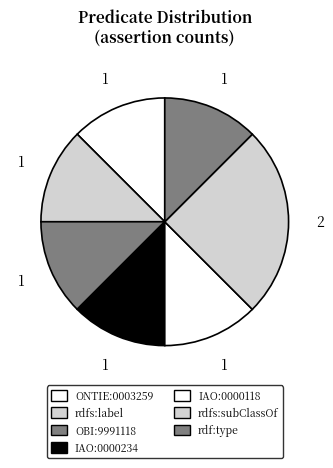

Is it true that IAO:0000234 is 12% of the pie?

True